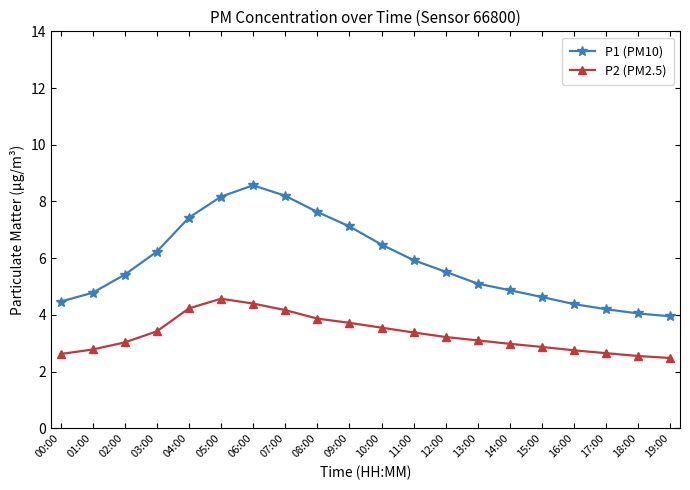

The value of P1 (PM10) at 16:00 is 2.5. True or false?

False